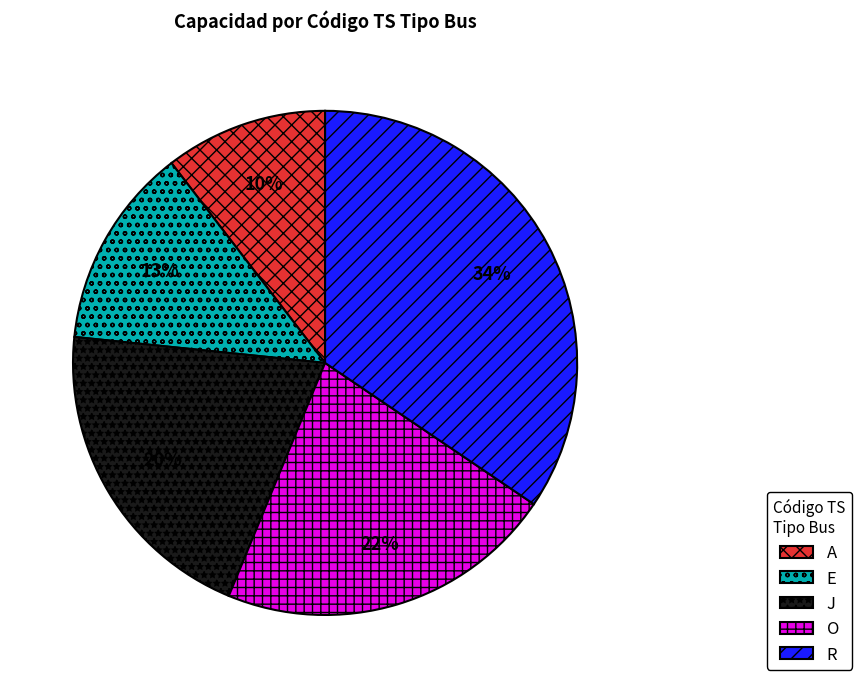

Is the sum of A and E greater than half?

No